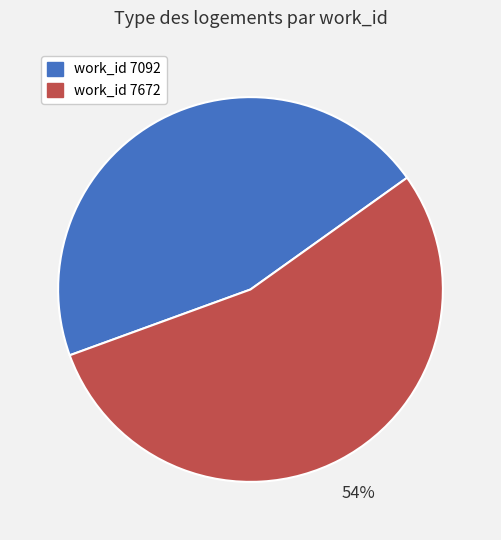

Is there any slice that represents more than half of the pie?

Yes